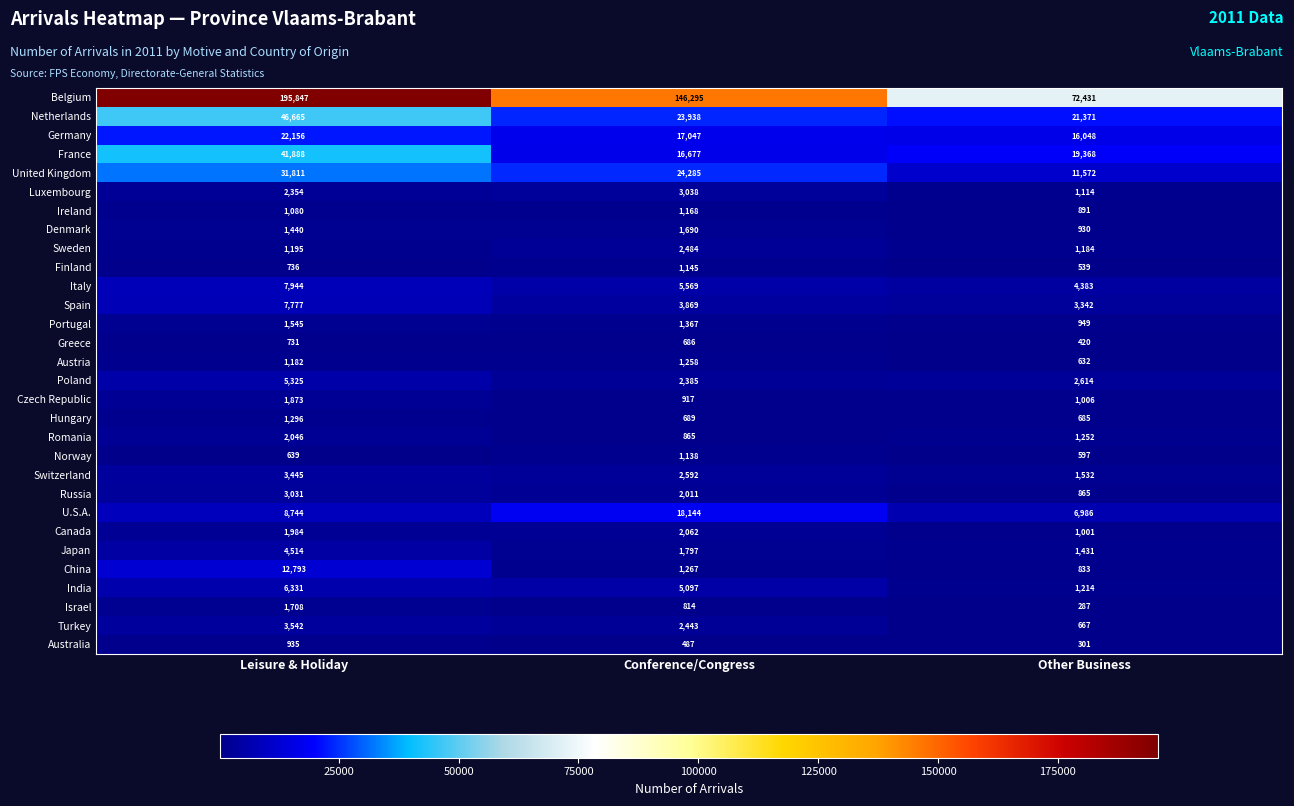

True or false: Denmark has a value of 1598 at Other Business.

False